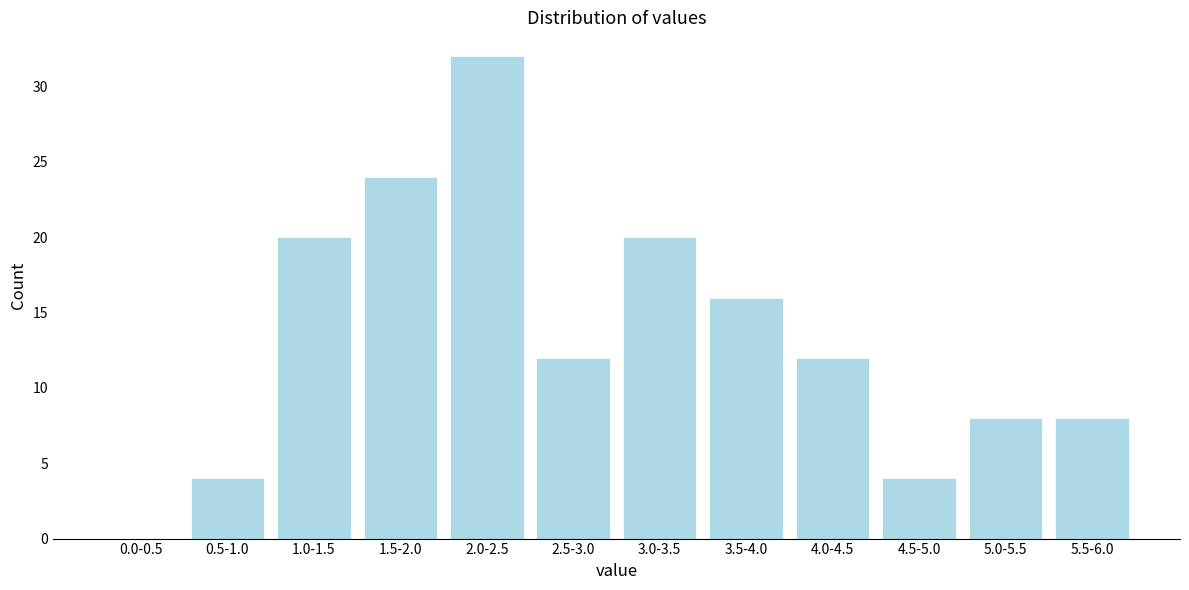

Reading left to right, transcribe all the data shown in this chart.

0.0-0.5=0	0.5-1.0=4	1.0-1.5=20	1.5-2.0=24	2.0-2.5=32	2.5-3.0=12	3.0-3.5=20	3.5-4.0=16	4.0-4.5=12	4.5-5.0=4	5.0-5.5=8	5.5-6.0=8